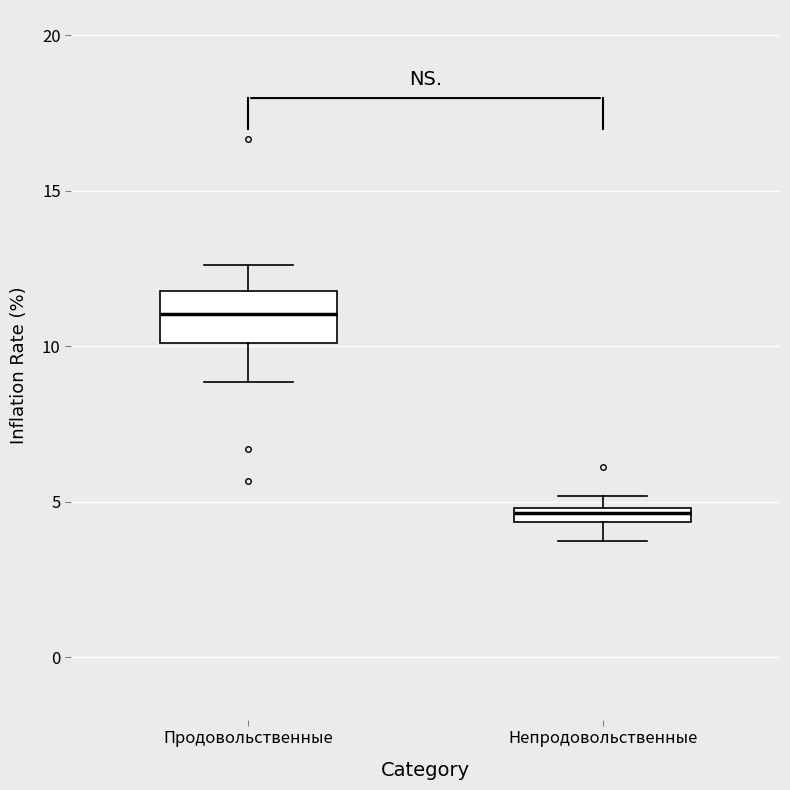

Which box's median line is the lowest?

Непродовольственные